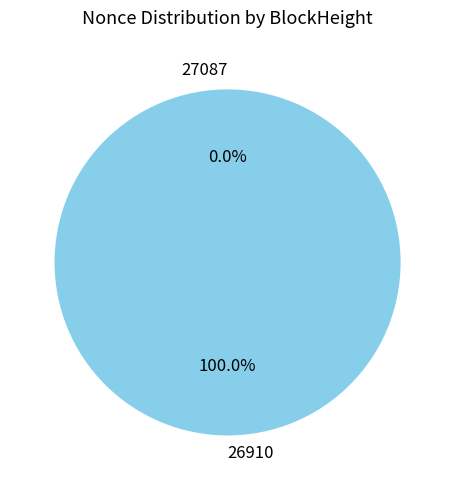

Which slice is the smallest?

27087